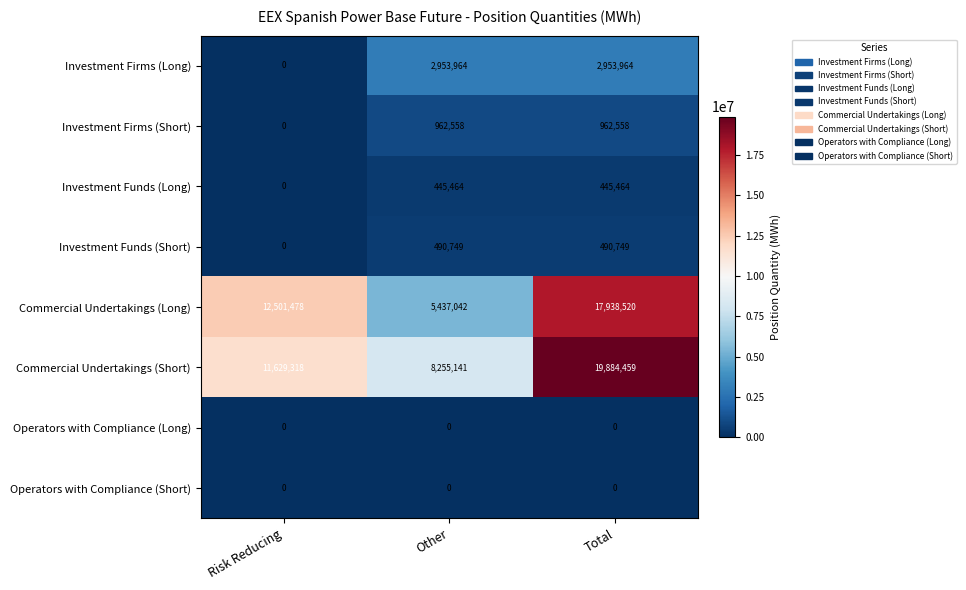

True or false: Investment Funds (Long) has a value of 281753 at Other.

False